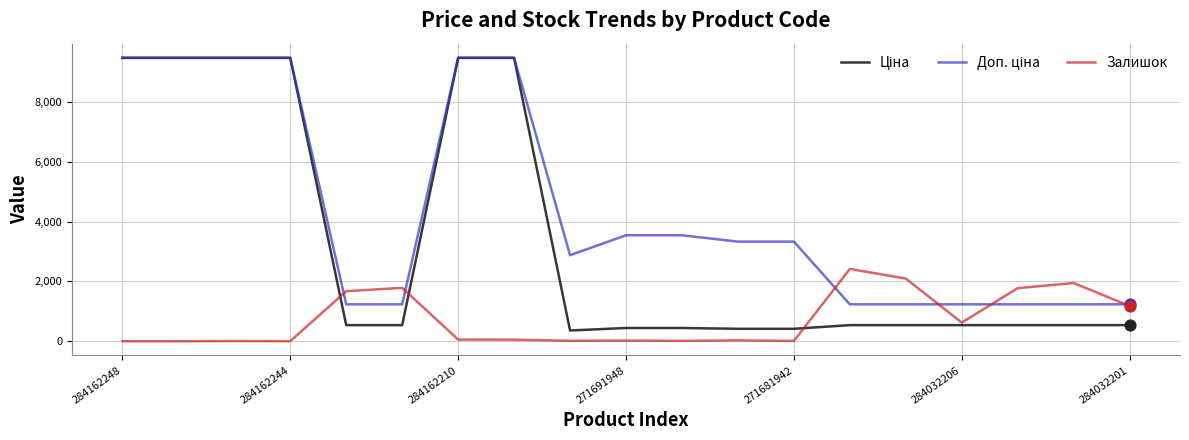

What is the highest value of the Залишок series?

2419.0